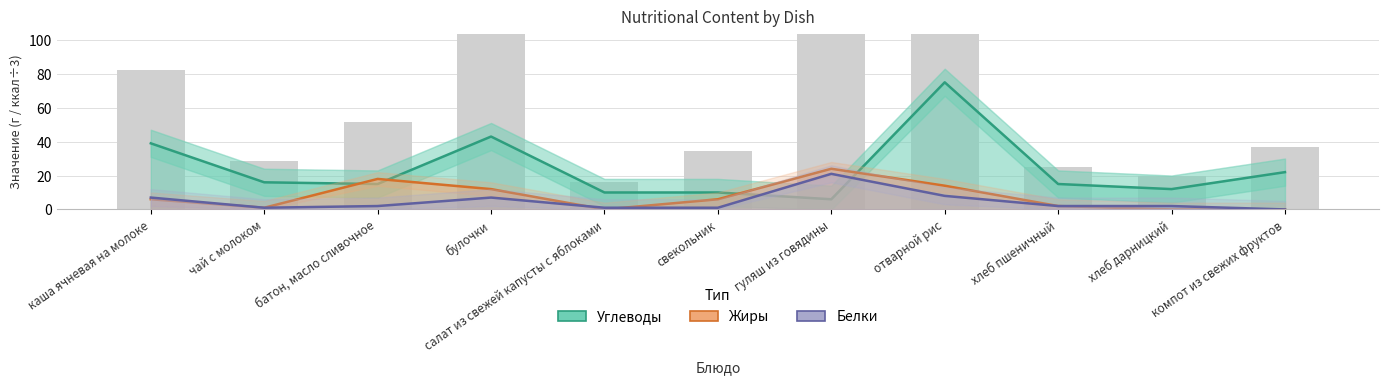

At which label does Жиры reach its minimum?

салат из свежей капусты с яблоками